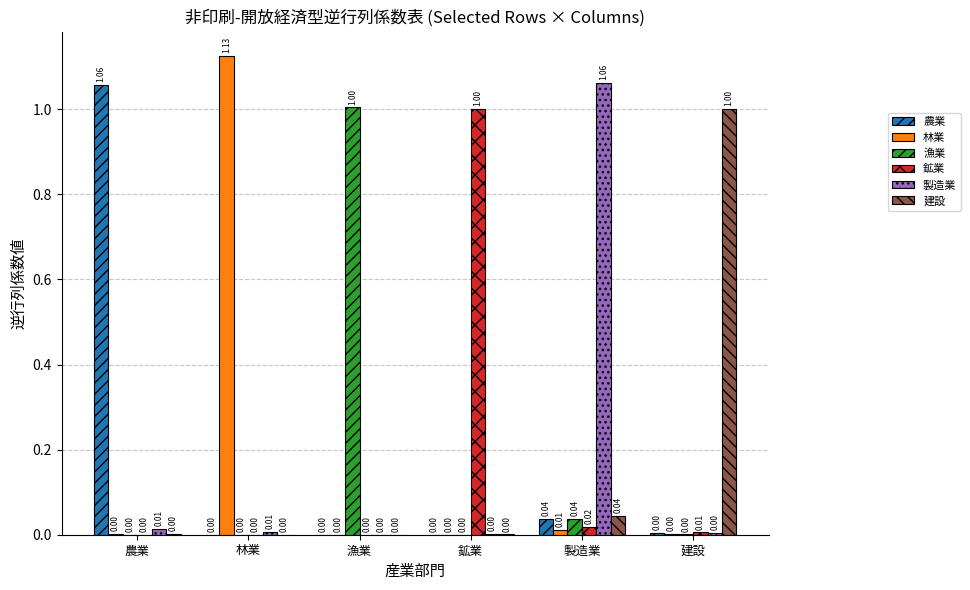

Between 農業 and 鉱業, which series saw the biggest shift?

農業